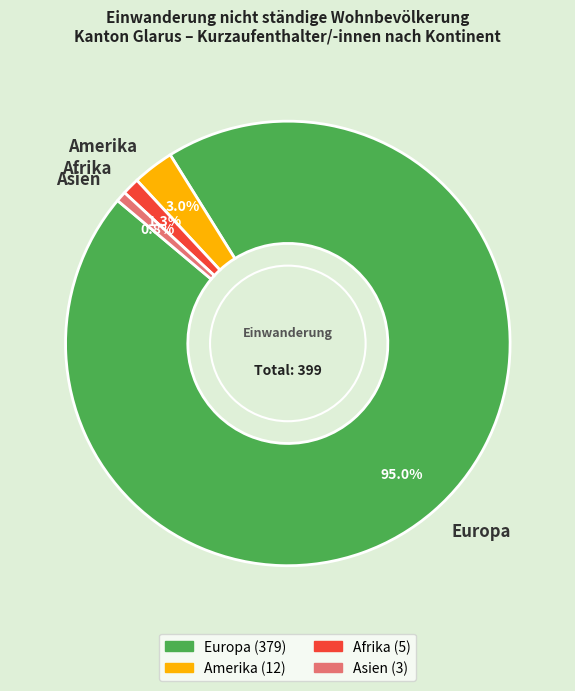

To the nearest percent, what is the average slice percentage?

25%